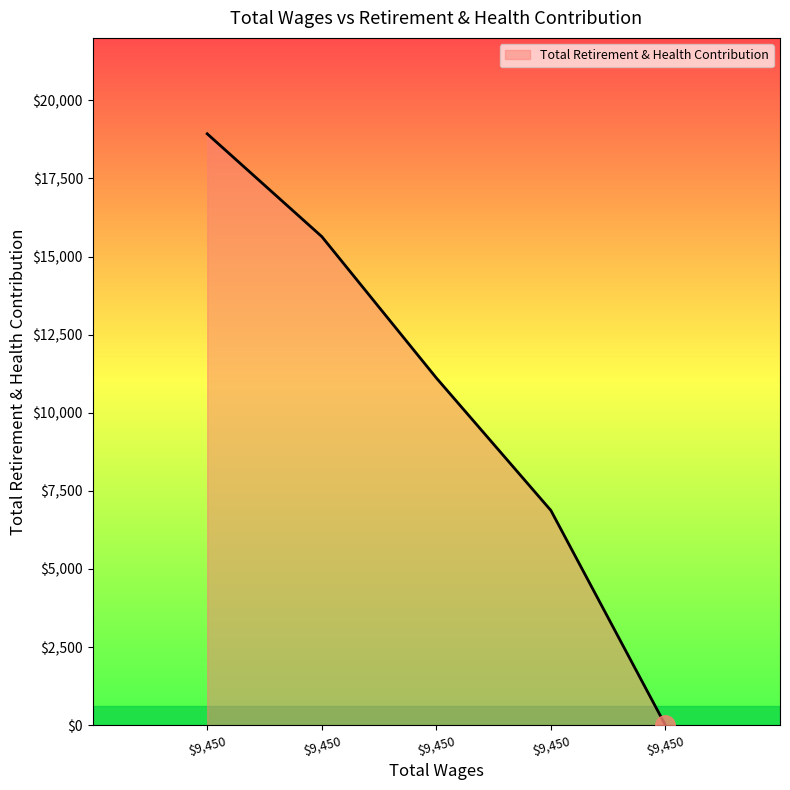

List the labels in order of value, largest first.

9450.0, 9450.0, 9450.0, 9450.0, 9450.0